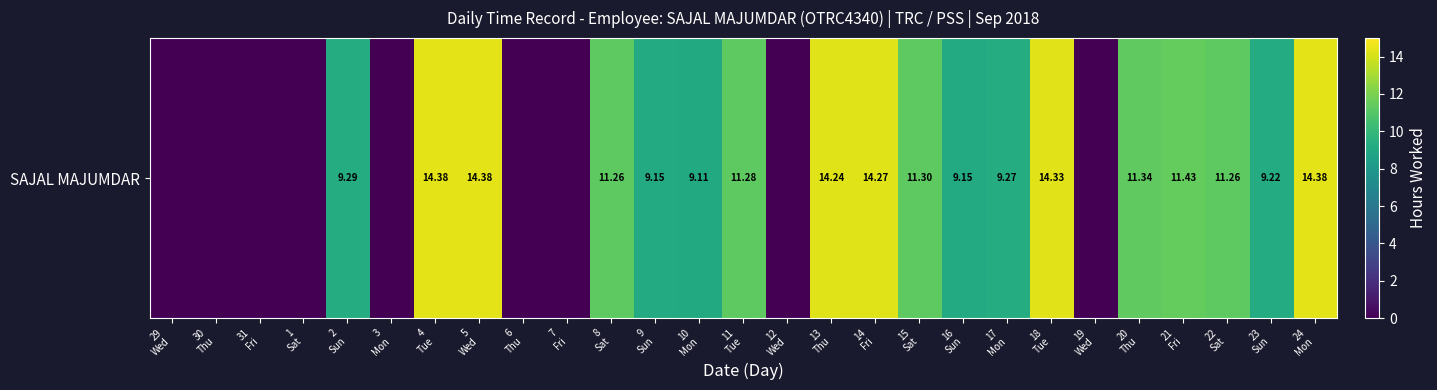

The value at 8
Sat is 11.3. True or false?

True